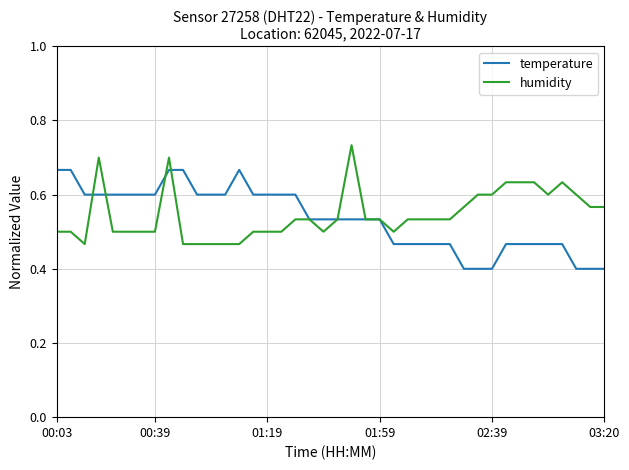

What is the smallest value displayed?

0.4